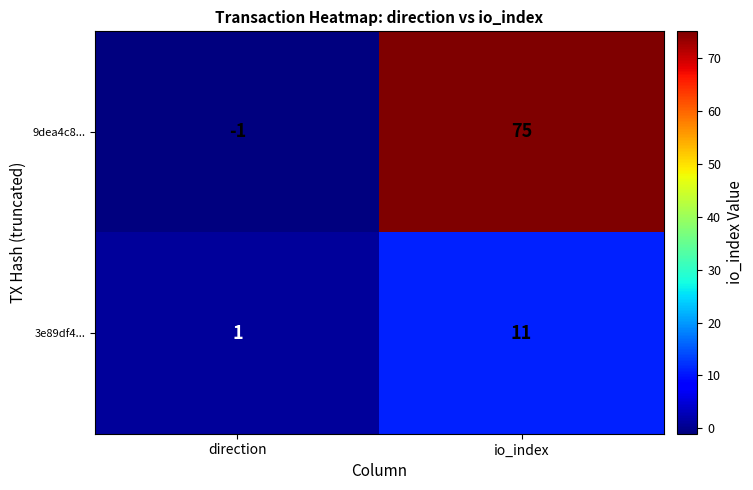

True or false: 9dea4c8... has a value of 39 at io_index.

False